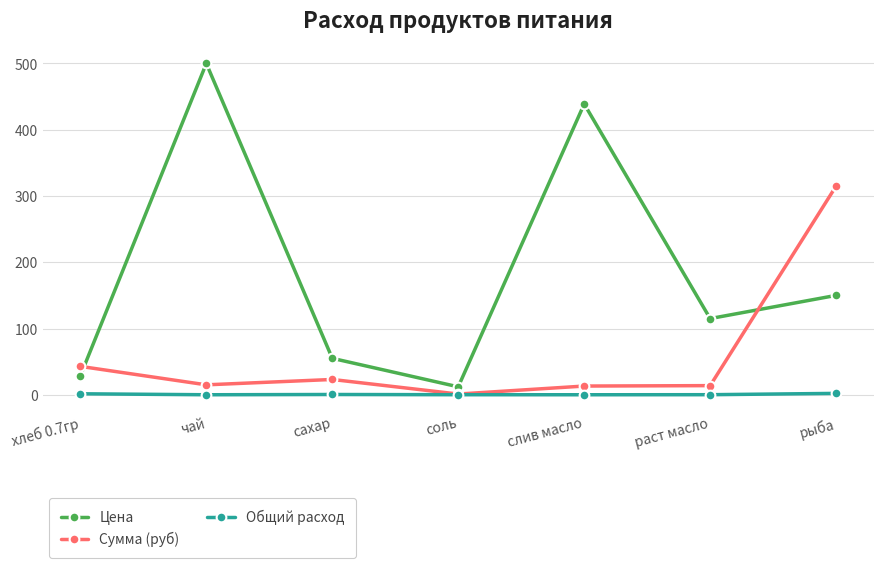

What is the difference between the maximum and minimum values in the Сумма (руб) series?

313.9